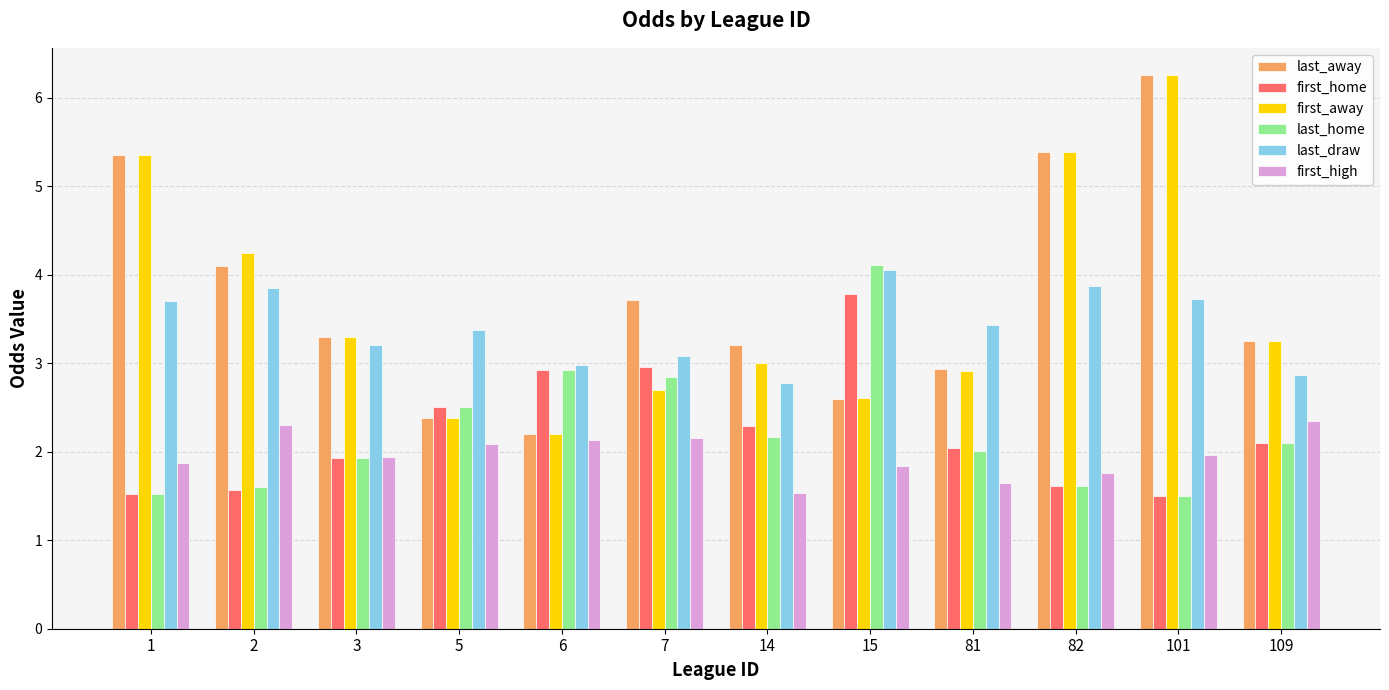

What is the spread (max minus min) of values at 101?

4.8